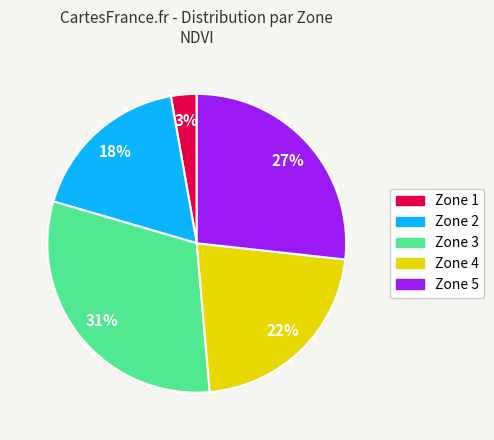

Which has a higher value, Zone 3 or Zone 5?

Zone 3